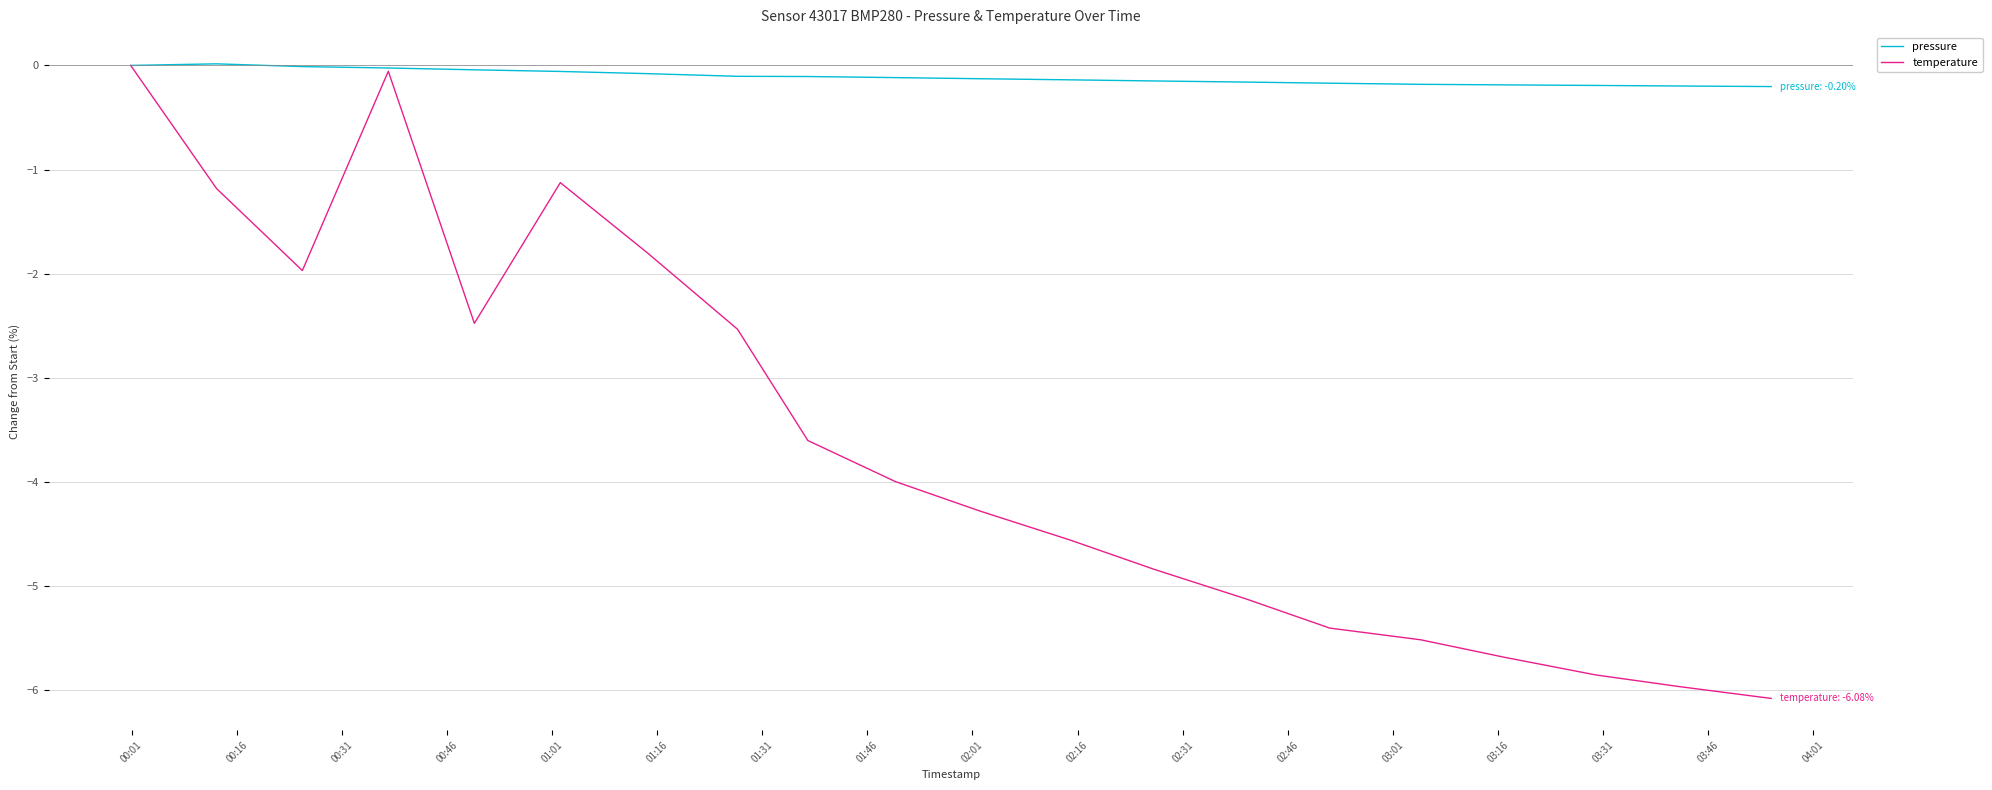

Which series has the widest spread of values?

temperature